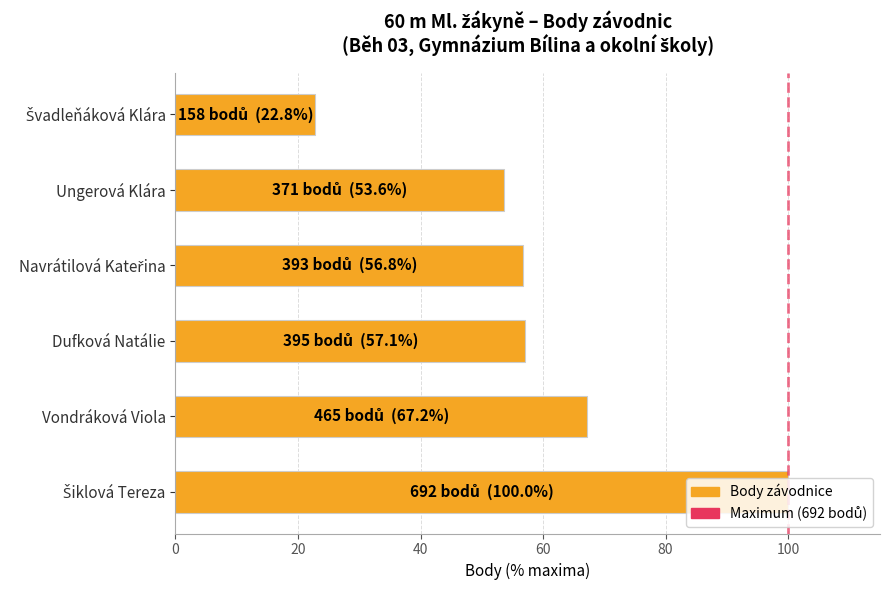

Is it true that the value at Vondráková Viola is 67.2?

True